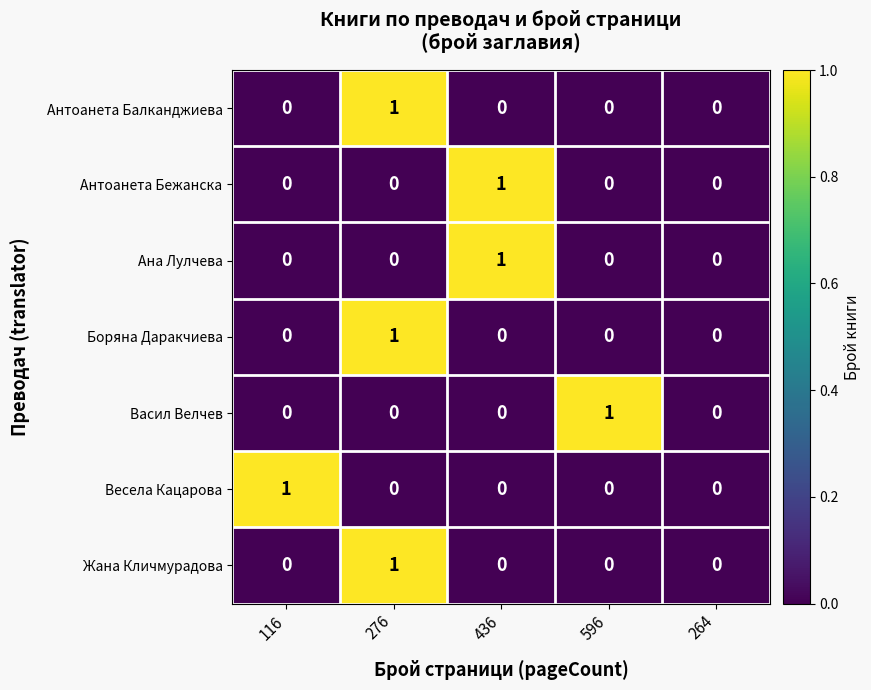

How many Антоанета Бежанска values are between 0 and 1?

5